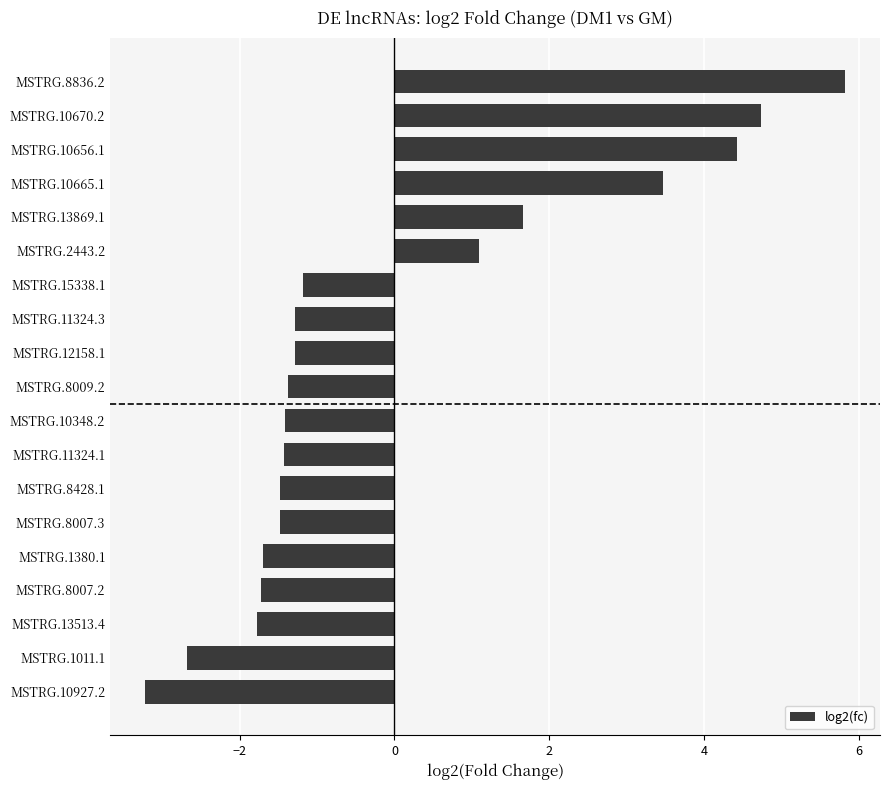

Is it true that the value at MSTRG.8007.3 is -1.5?

True